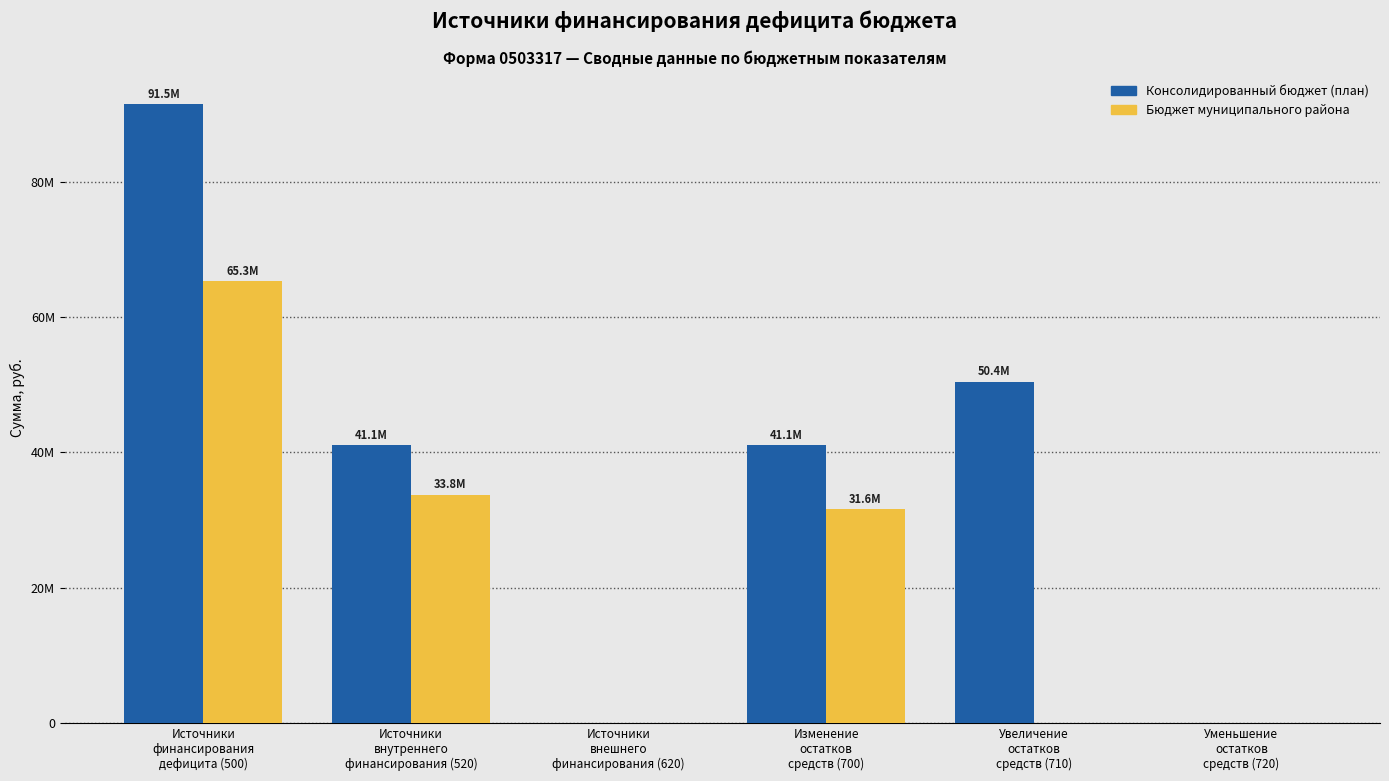

What is the total value across all series at Увеличение
остатков
средств (710)?

50442431.2